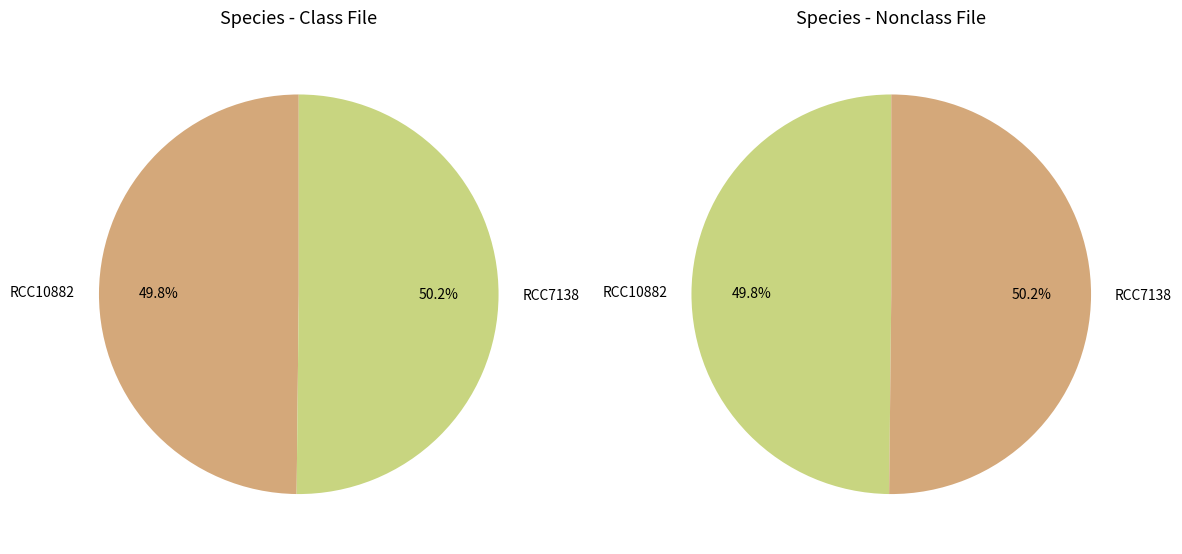

True or false: RCC10882 accounts for 50% of the total.

True